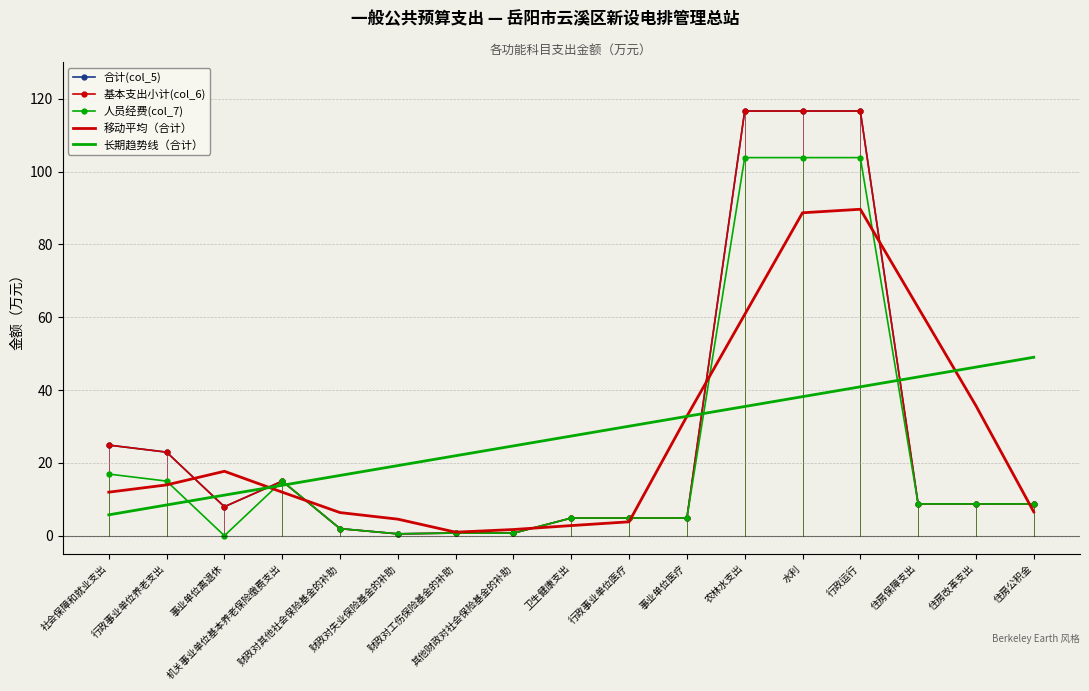

What is the difference between the maximum and minimum values in the 合计(col_5) series?

116.1